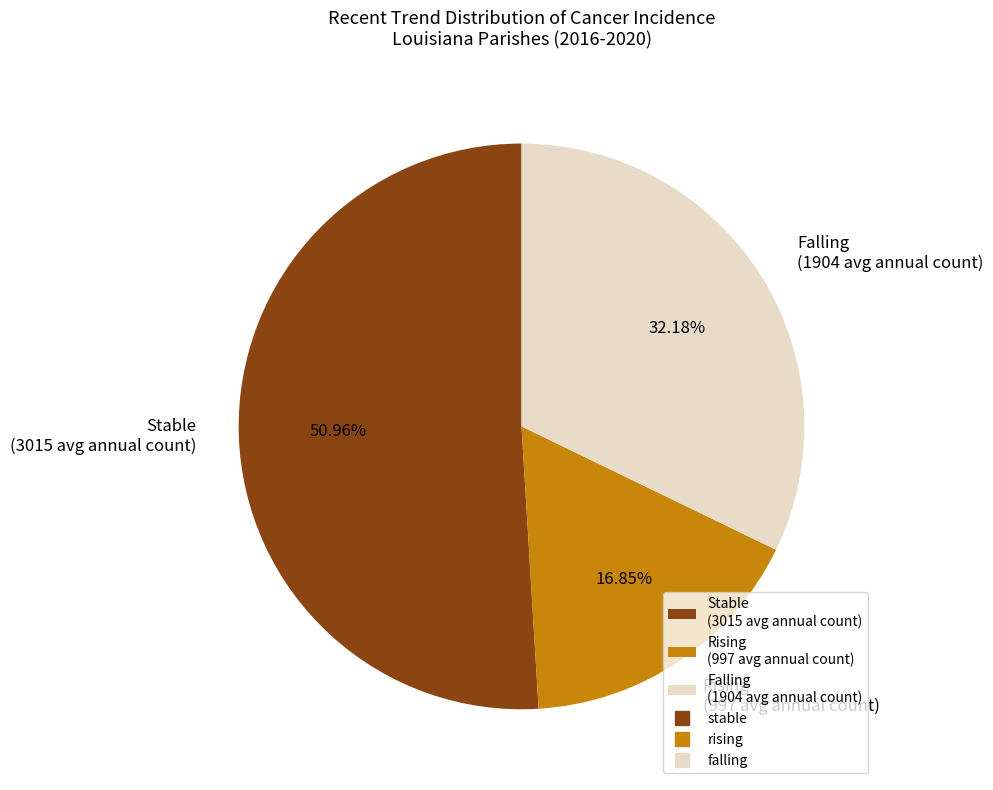

What is the majority slice?

Stable (3015 avg annual count)